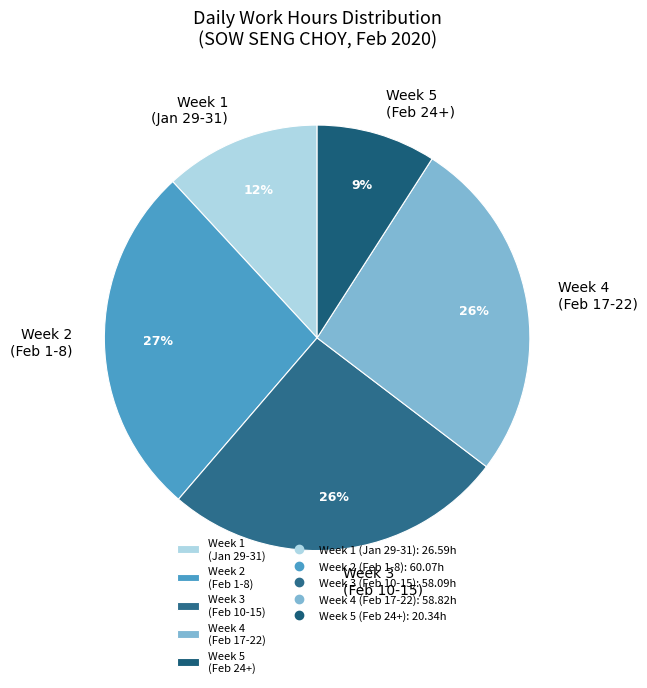

To the nearest percent, what portion does Week 3 (Feb 10-15) represent?

26%